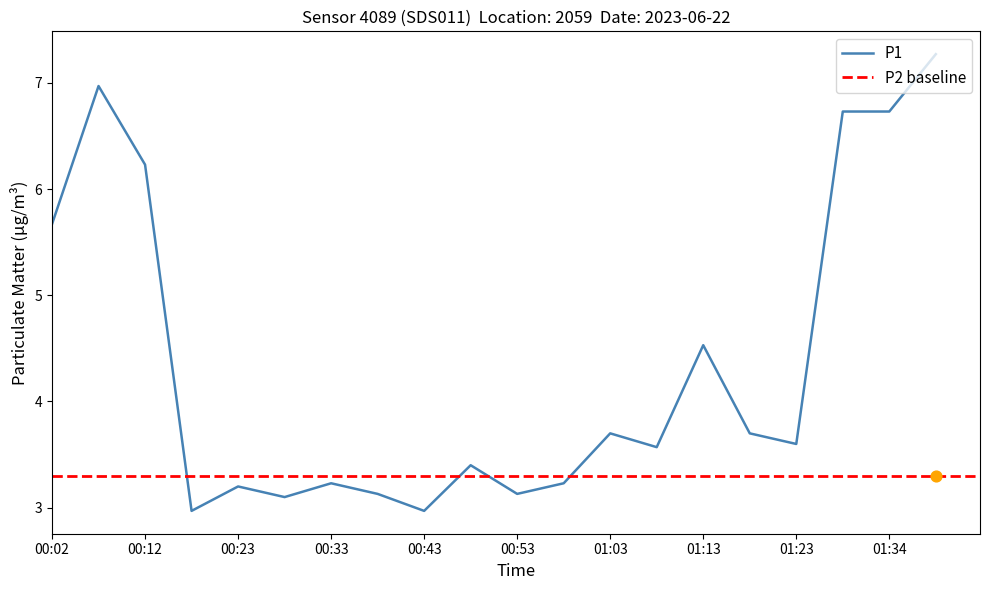

What is the ratio of the value at 00:12 to the value at 00:58?

1.9